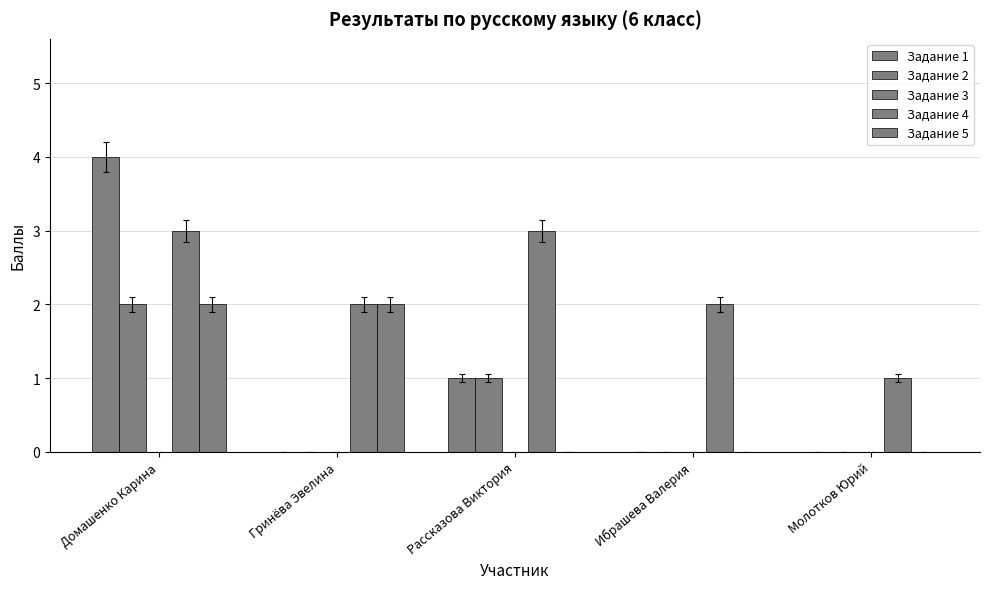

How many series are shown in this chart?

4